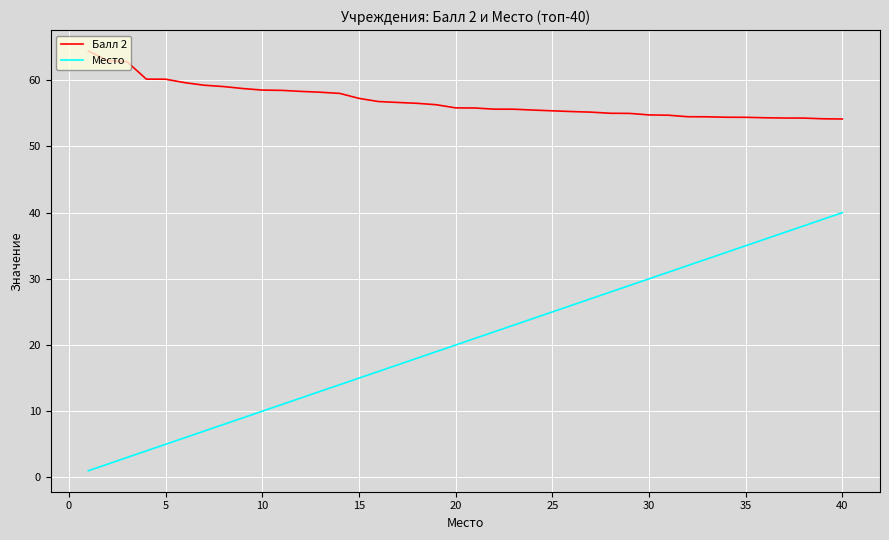

What is the greatest value displayed?

64.4